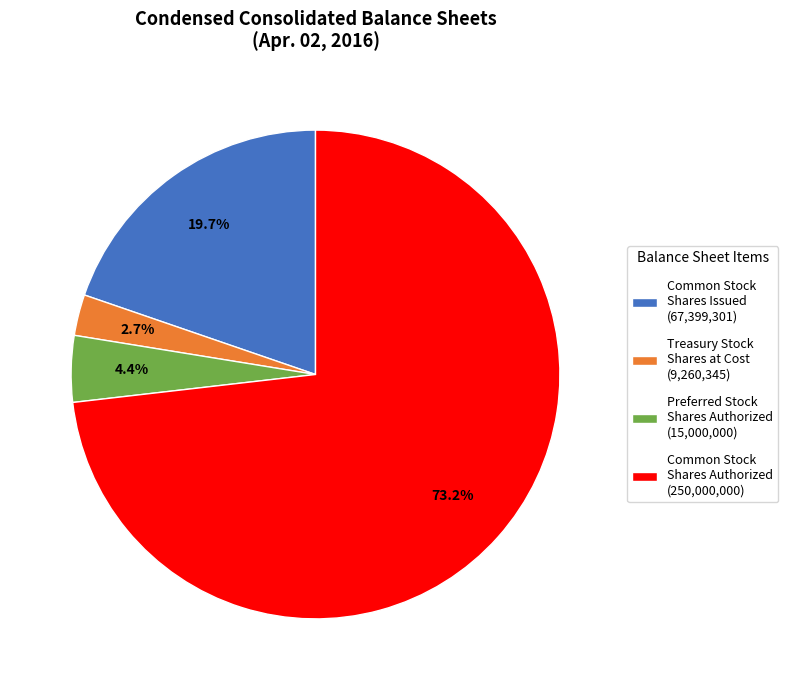

What percentage is NOT represented by Preferred Stock Shares Authorized (15,000,000)?

95.6%